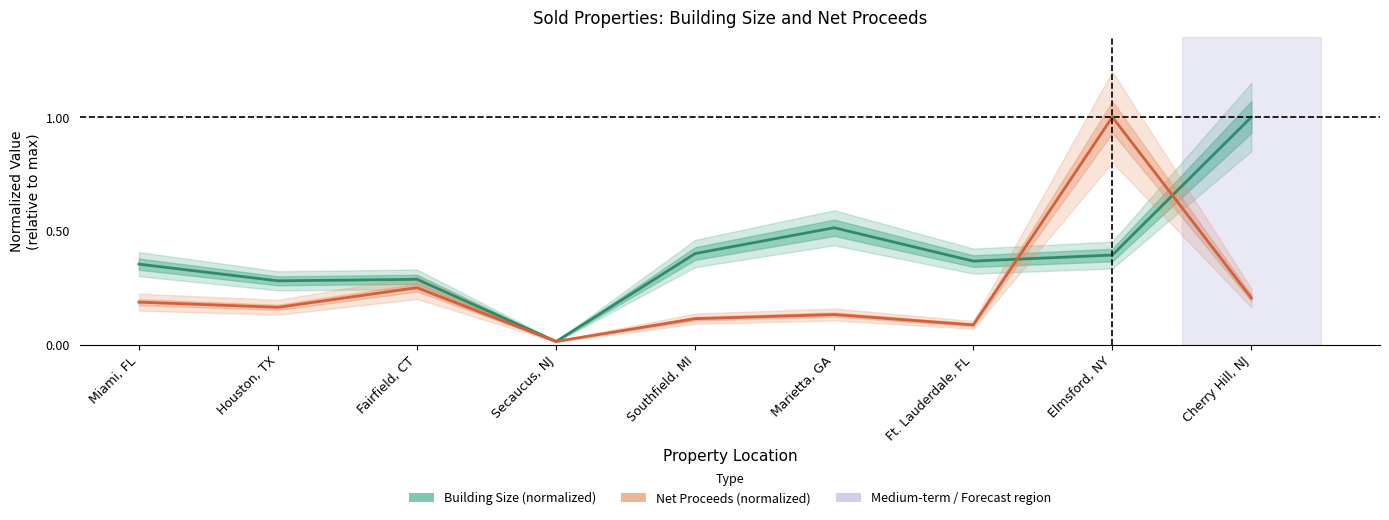

What position from the left is Miami, FL?

1